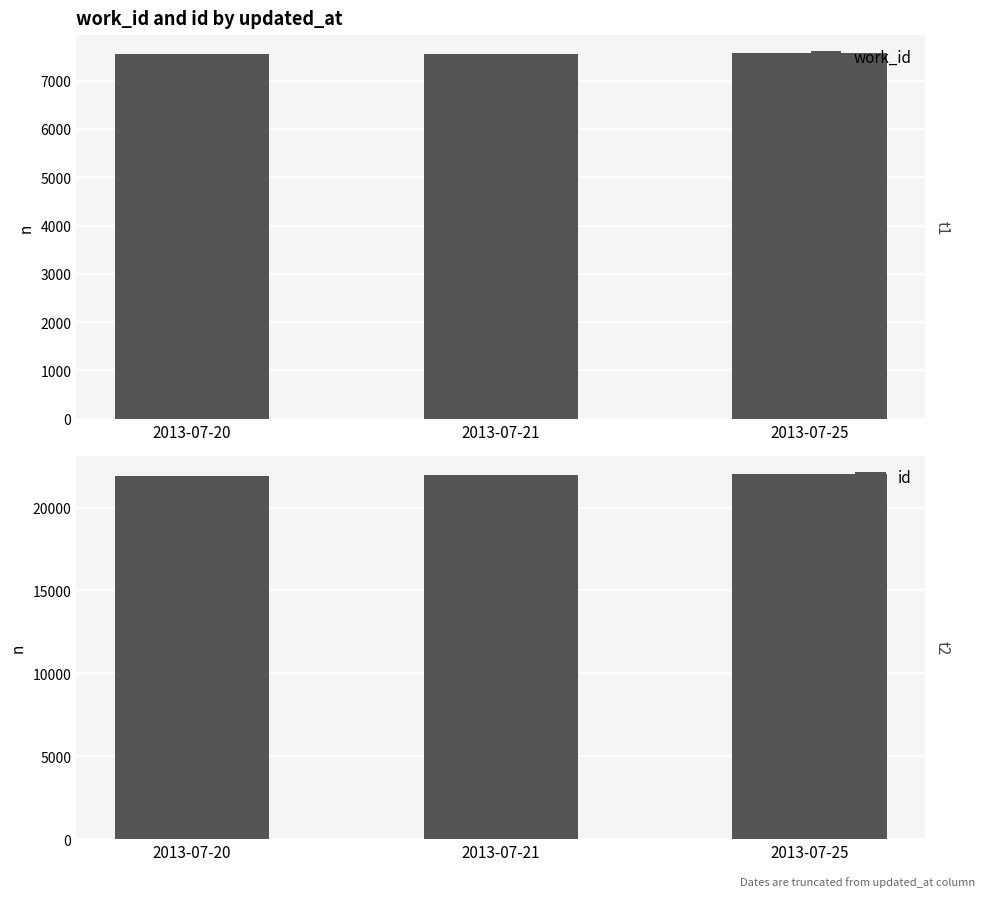

List the series in order of their overall mean, highest first.

id, work_id